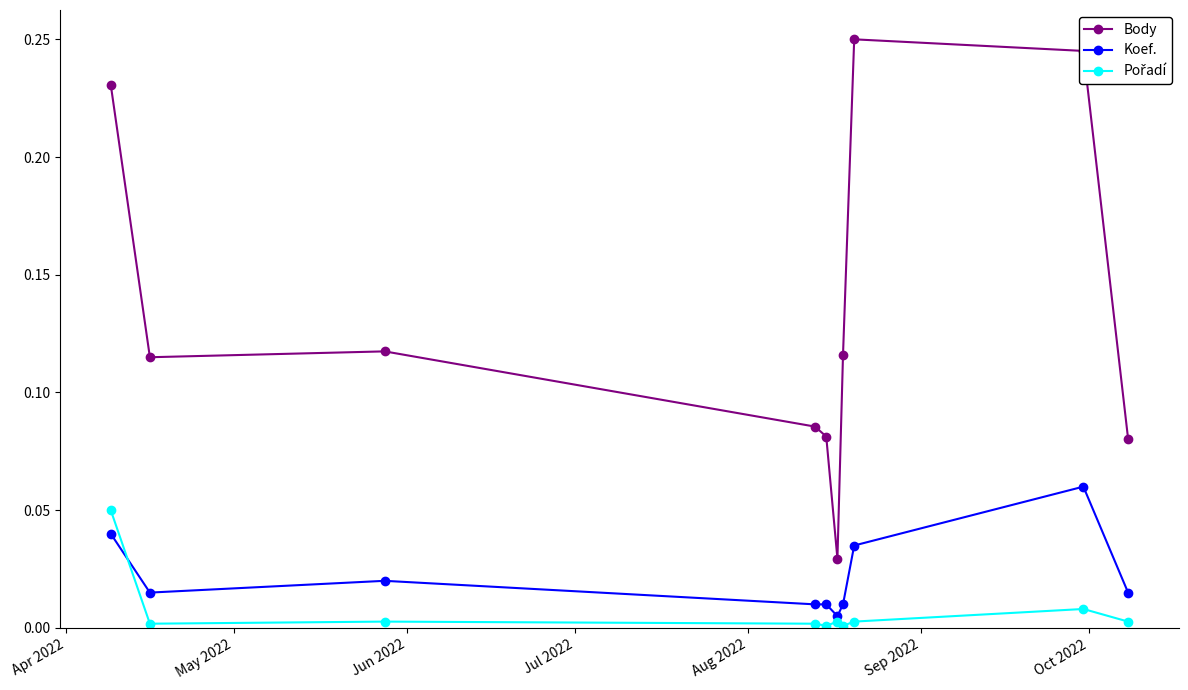

Which series has the widest spread of values?

Body